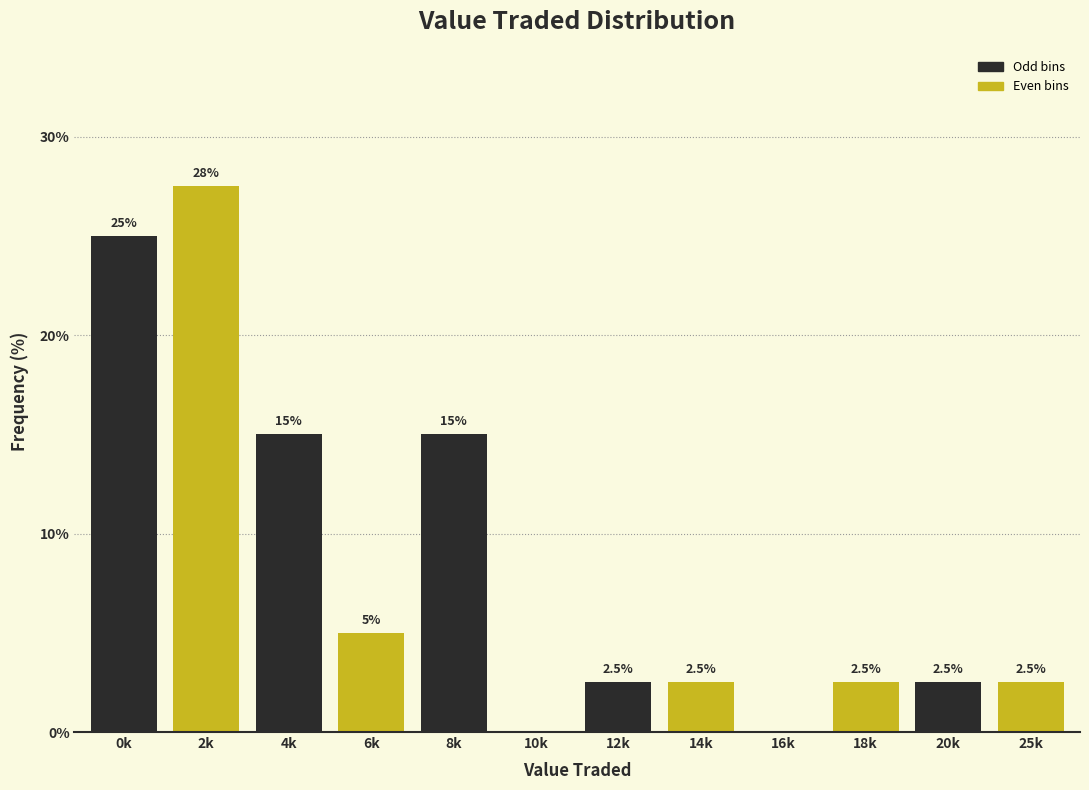

Reading left to right, transcribe all the data shown in this chart.

0k=25.0	2k=27.5	4k=15.0	6k=5.0	8k=15.0	10k=0.0	12k=2.5	14k=2.5	16k=0.0	18k=2.5	20k=2.5	25k=2.5